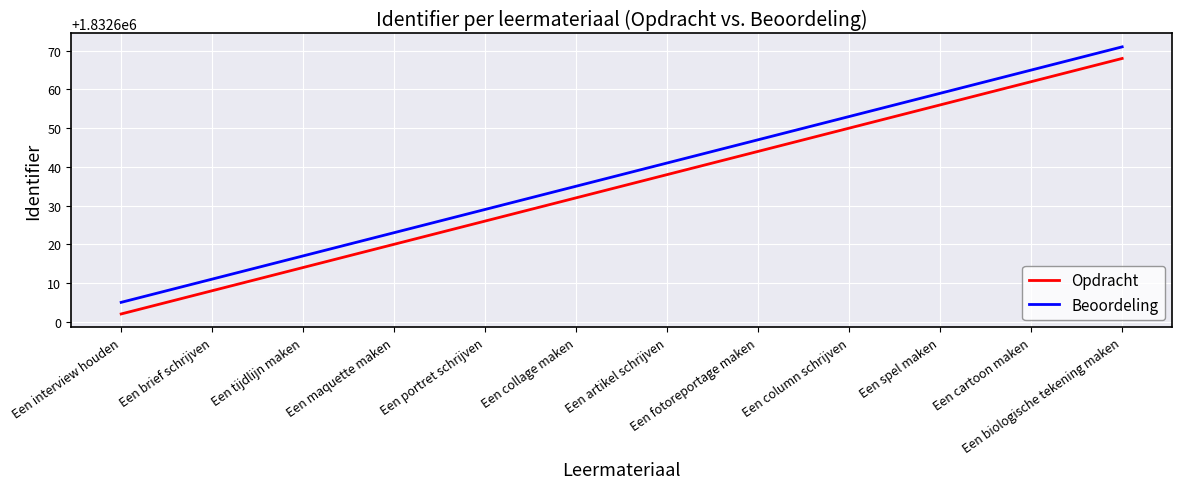

What is the difference between the highest and lowest values at Een cartoon maken?

3